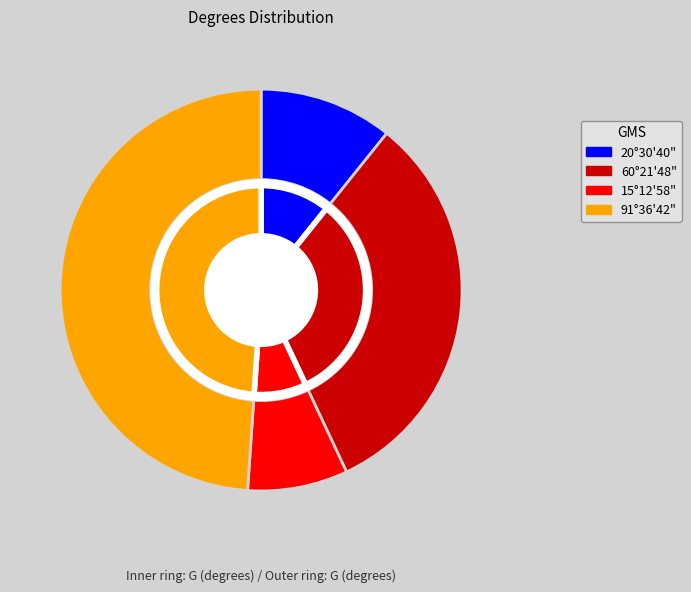

Is 91°36'42" the majority of the pie?

No